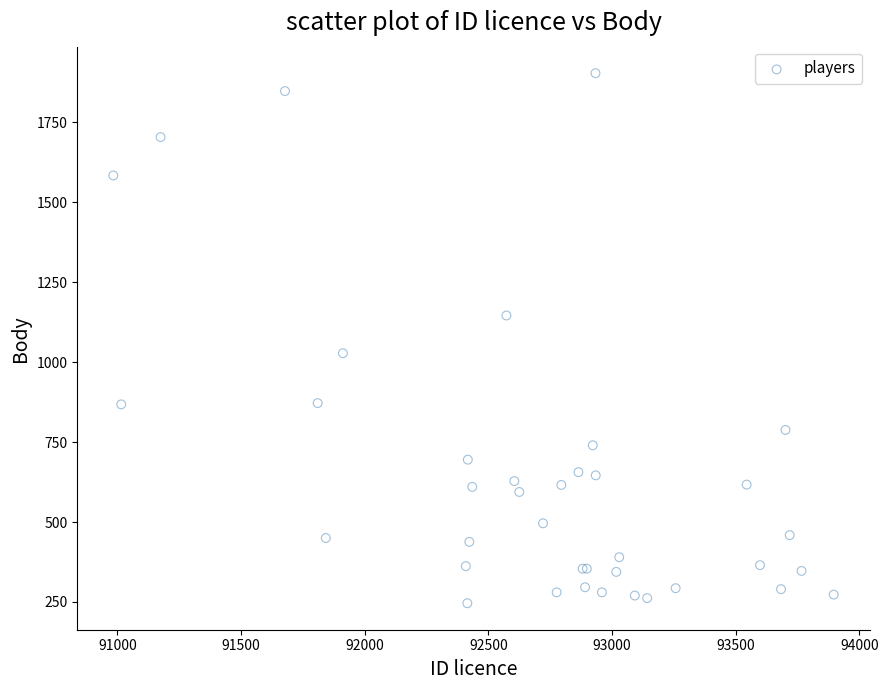

What Y value in the scatter plot is closest to 1075?

1028